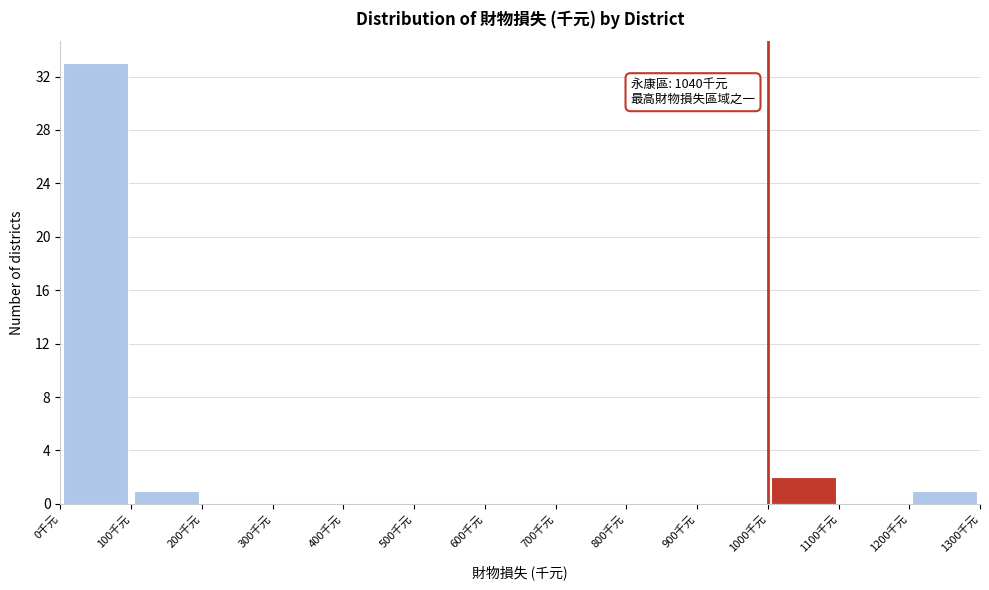

Which range on the x-axis has the tallest bar?

0 to 100